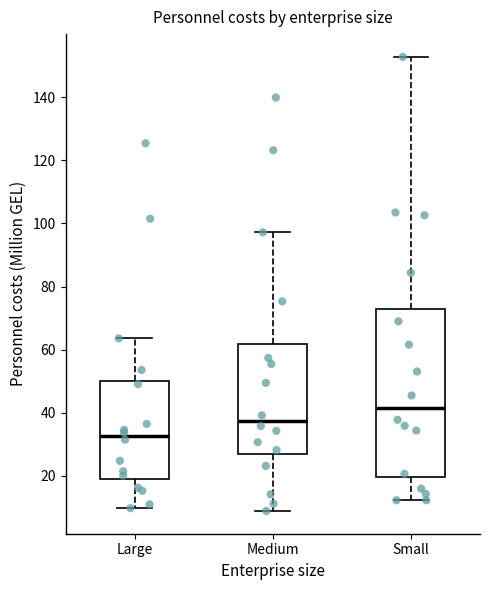

Reading left to right, transcribe this box plot: for each box, give where its median line is, the range the box spans, and where its two whiskers end, as read against the y-axis. The values are not printed on the chart, so give them approximately, as read against the axis.

Large: median 32, box 20 to 50, whiskers 10 to 64
Medium: median 38, box 26 to 62, whiskers 8 to 98
Small: median 42, box 20 to 72, whiskers 12 to 152